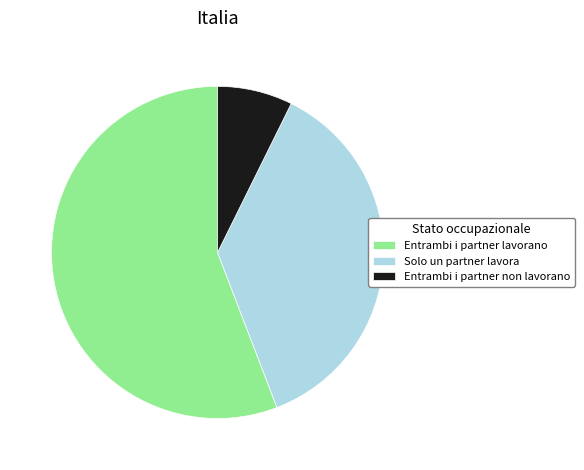

Does any single category account for the majority?

Yes